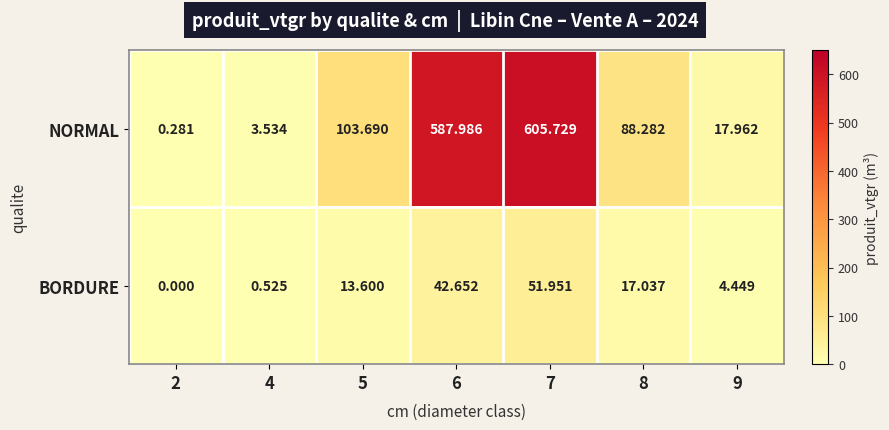

Which series has the largest total across all categories?

NORMAL